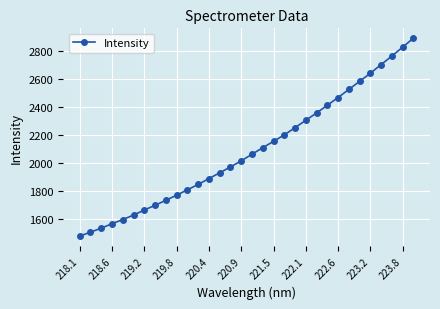

How many lines are shown in the chart?

1